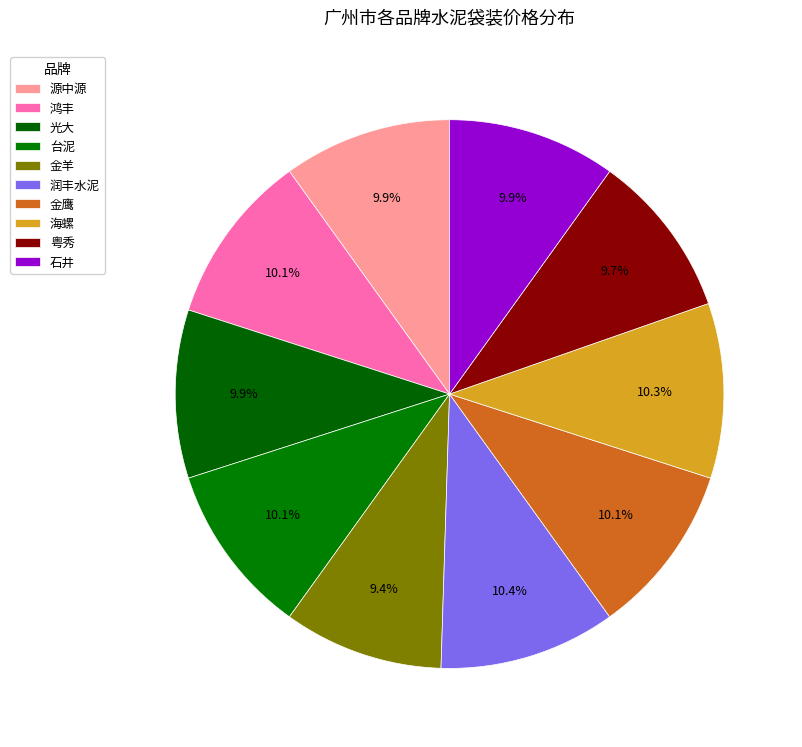

Does 光大 represent more than half of the total?

No